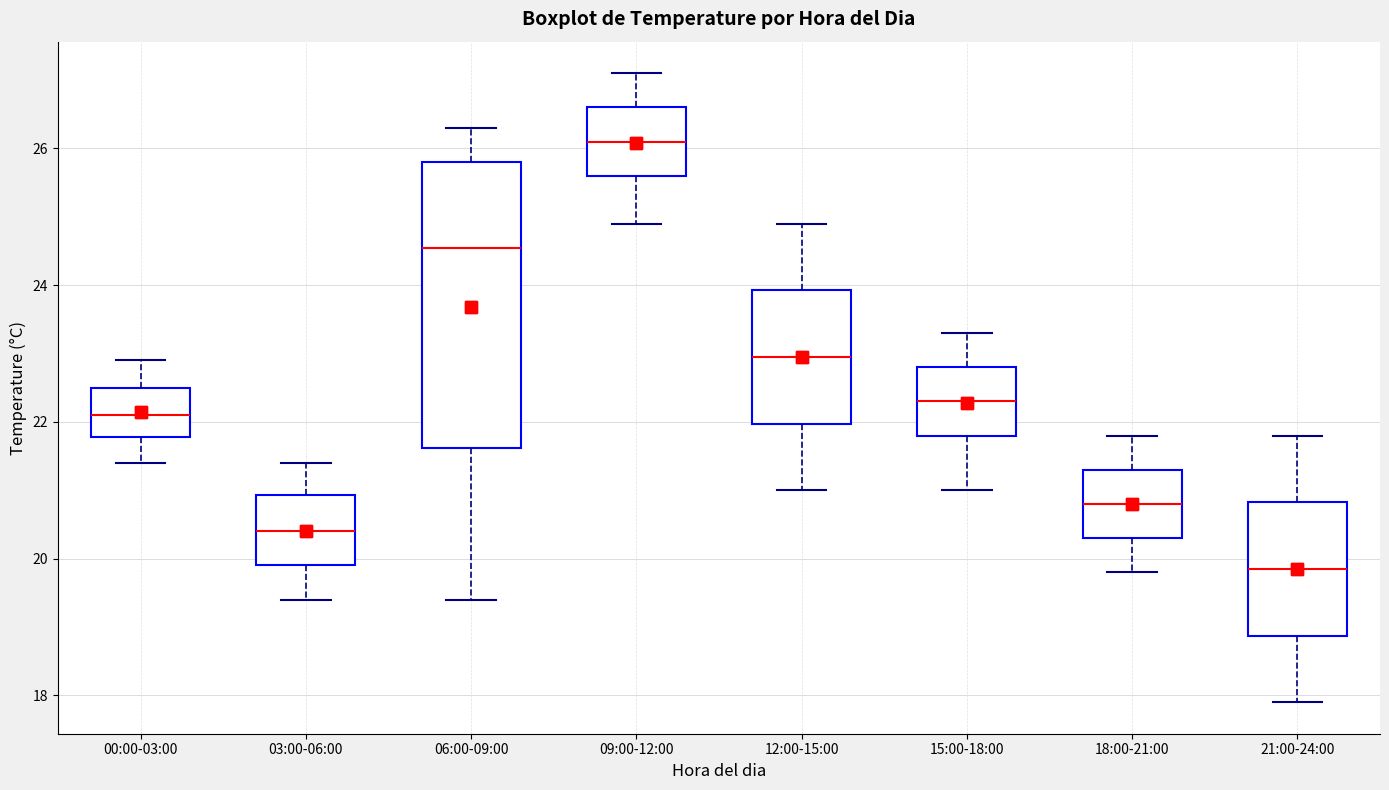

Which box is the tallest, from its lower edge to its upper edge?

06:00-09:00